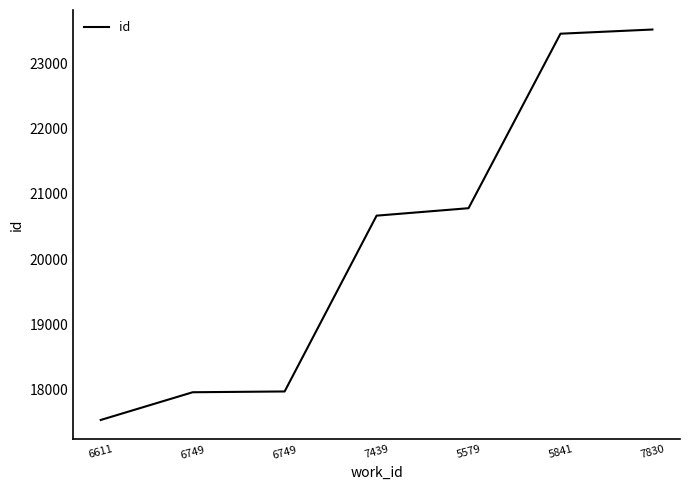

What is the maximum value shown in the chart?

23513